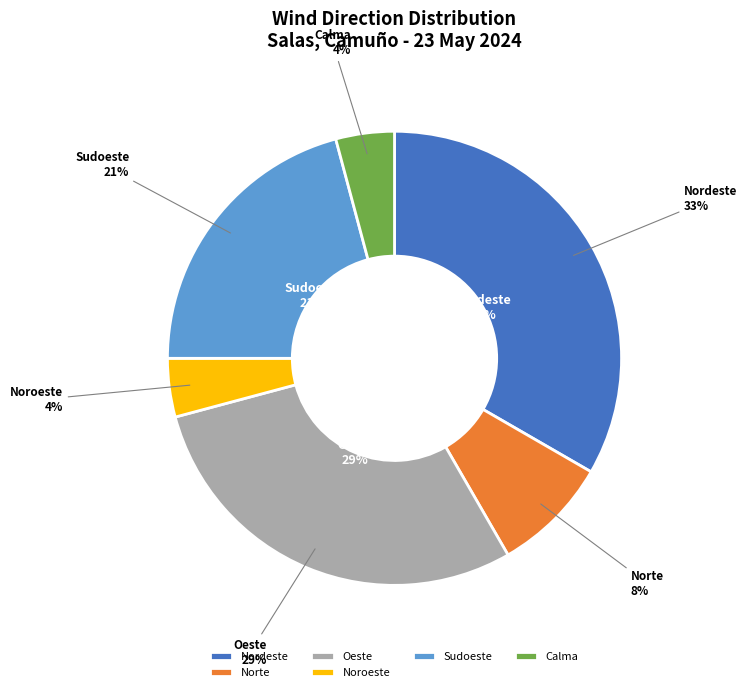

Which slice is the largest?

Nordeste